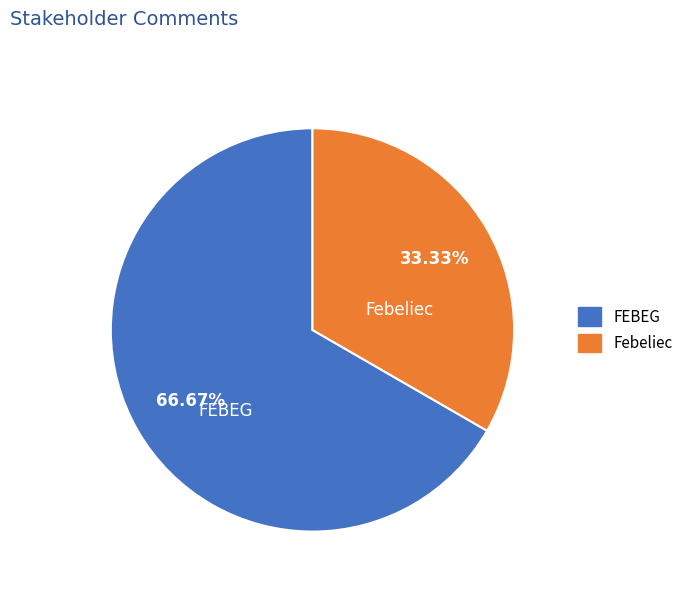

How much of the chart is everything except Febeliec?

66.7%